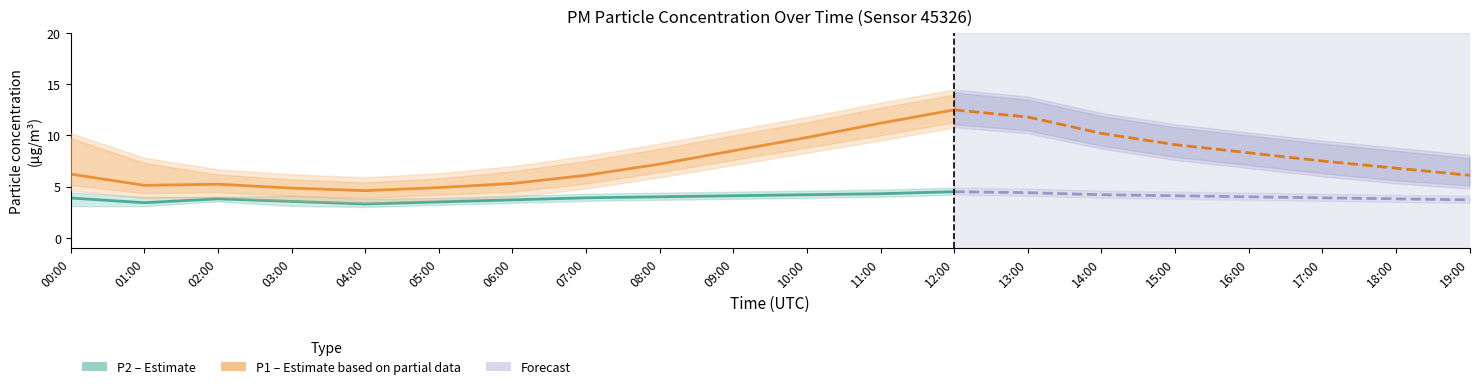

What is the spread (max minus min) of values at 03:00?

1.3